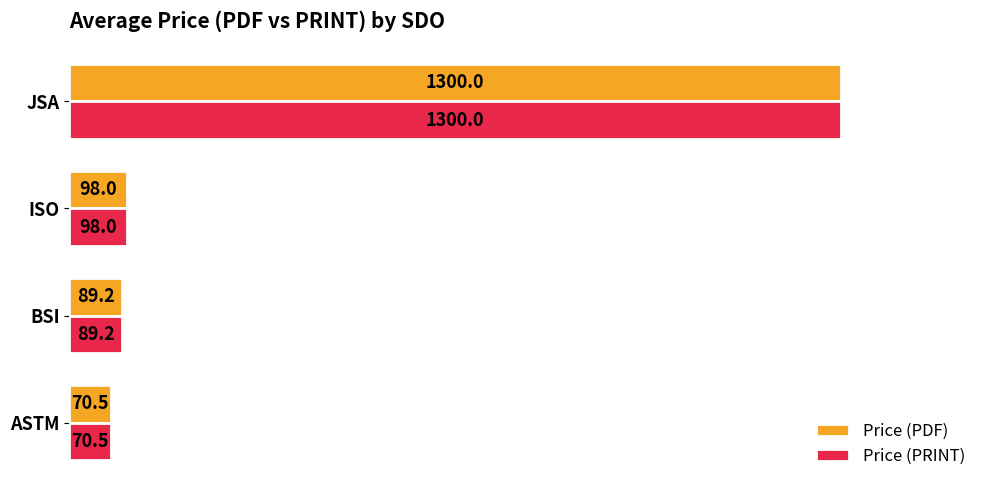

Read the Price (PDF) value at JSA.

1300.0